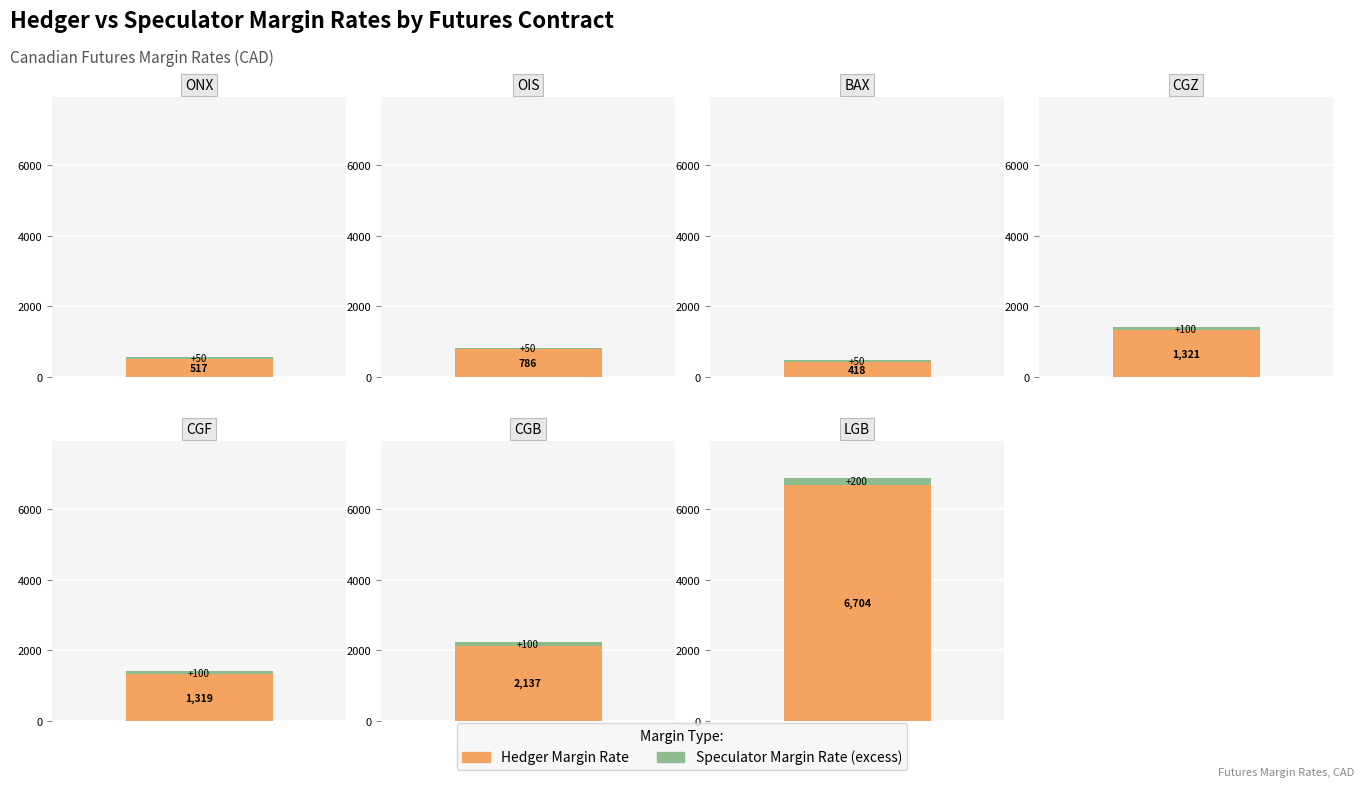

What are all the series names shown in the legend?

HEDGER MARGIN RATE, SPECULATOR MARGIN RATE